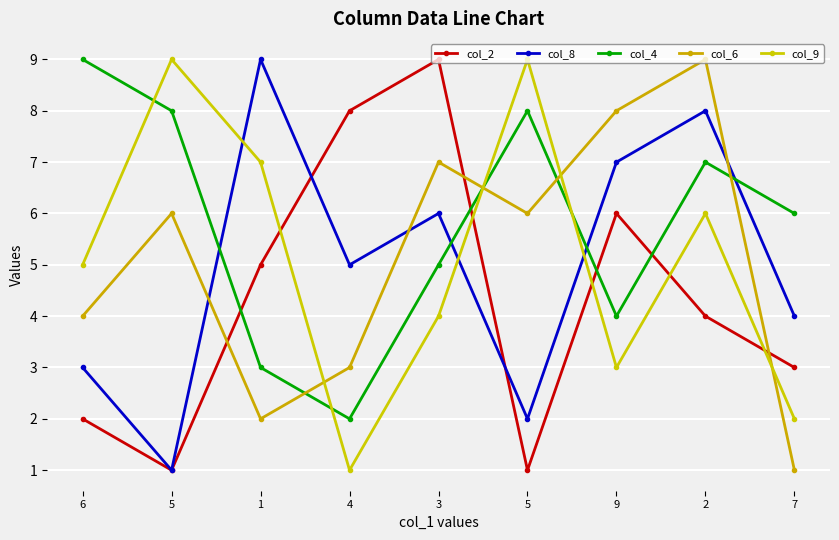

List the labels in order of col_4 value, largest first.

6, 5, 5, 2, 7, 3, 9, 1, 4